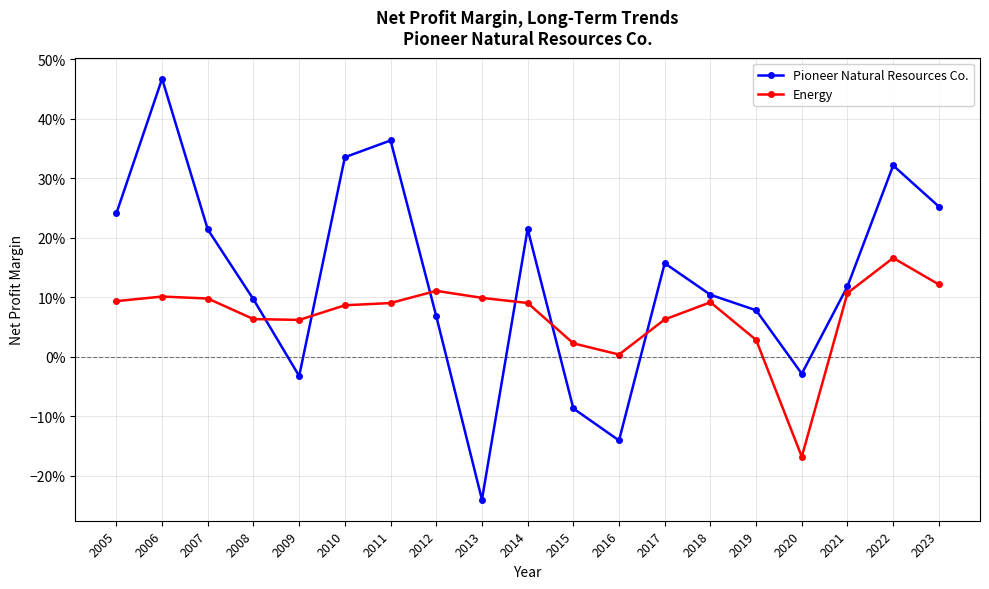

Does the chart have visible grid lines?

Yes